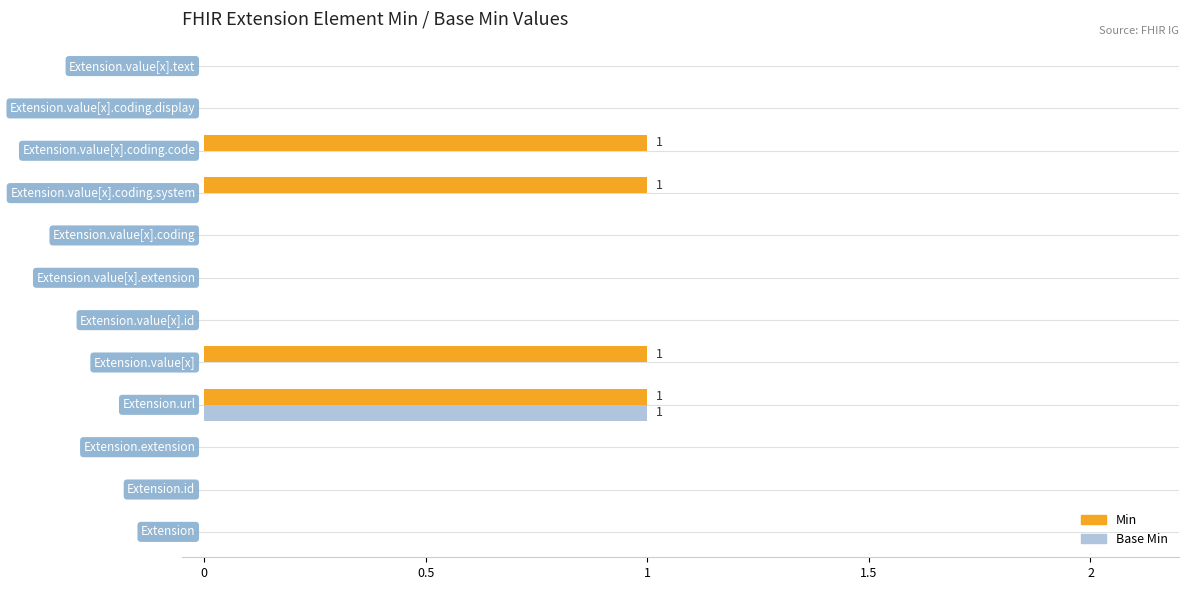

Which series has the largest total across all categories?

Min